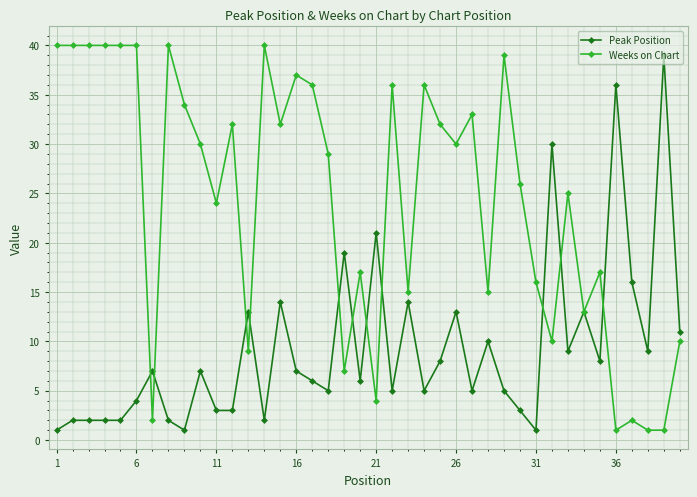

Which series has the largest total across all categories?

Weeks on Chart